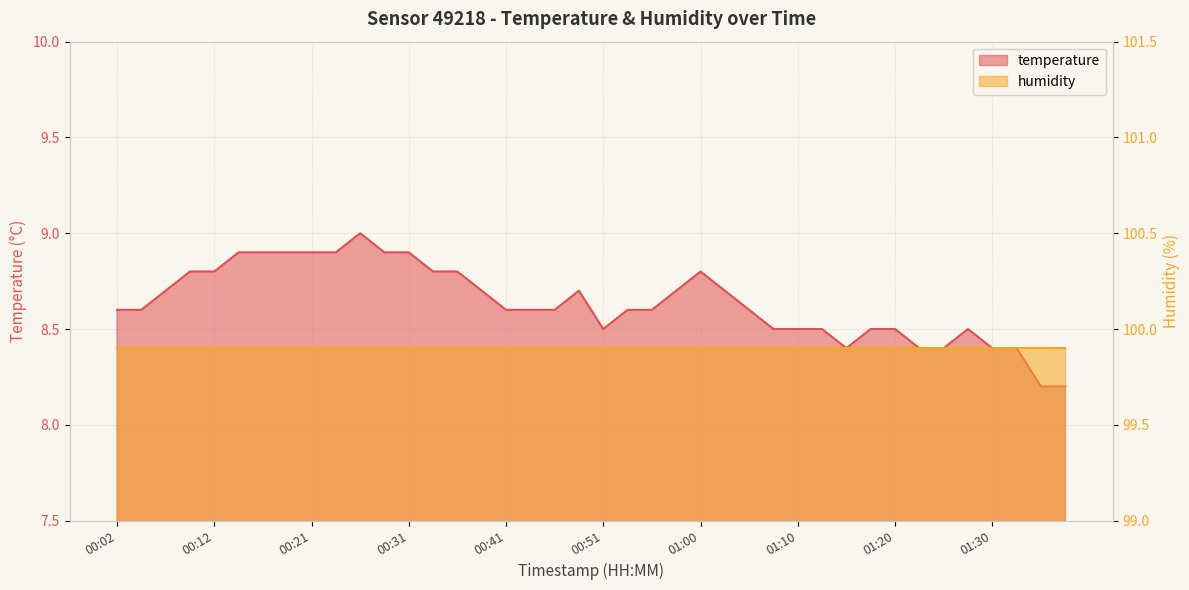

Which category has the highest value across all series?

00:26